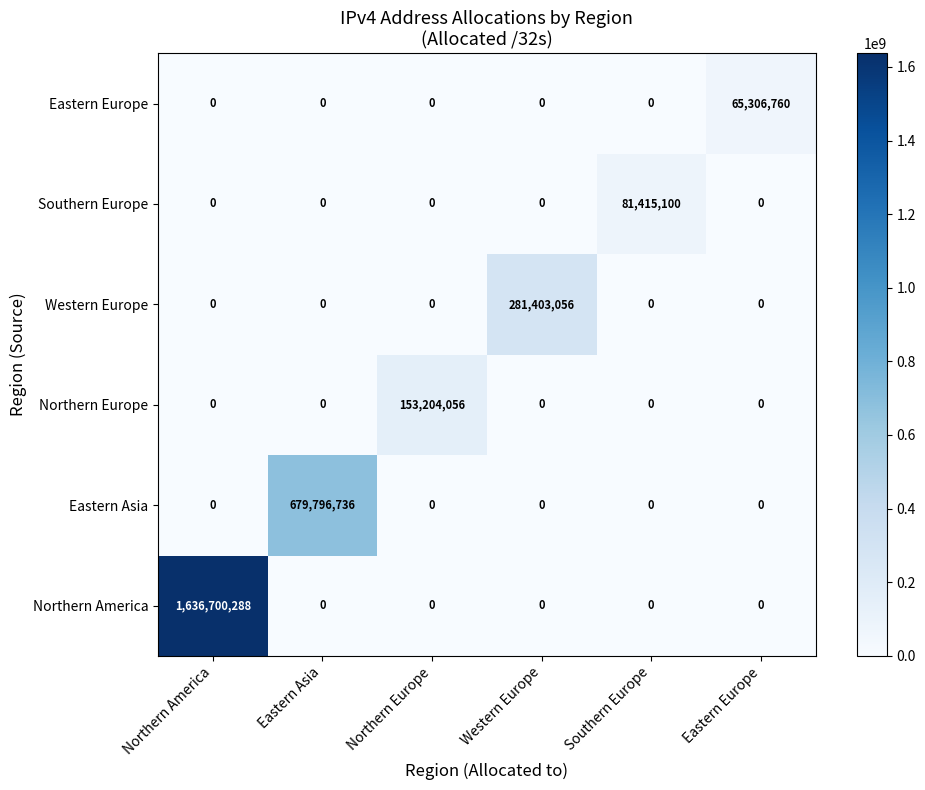

What is the total value across all series at Eastern Asia?

679796736